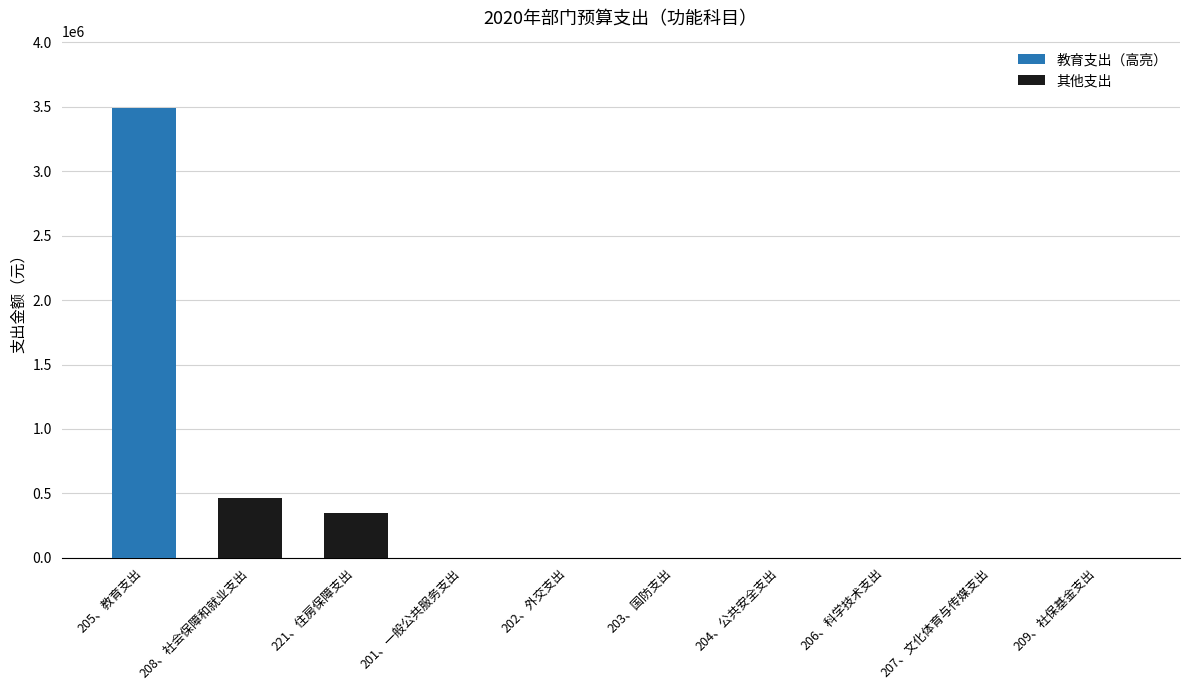

Are the bars horizontal?

No